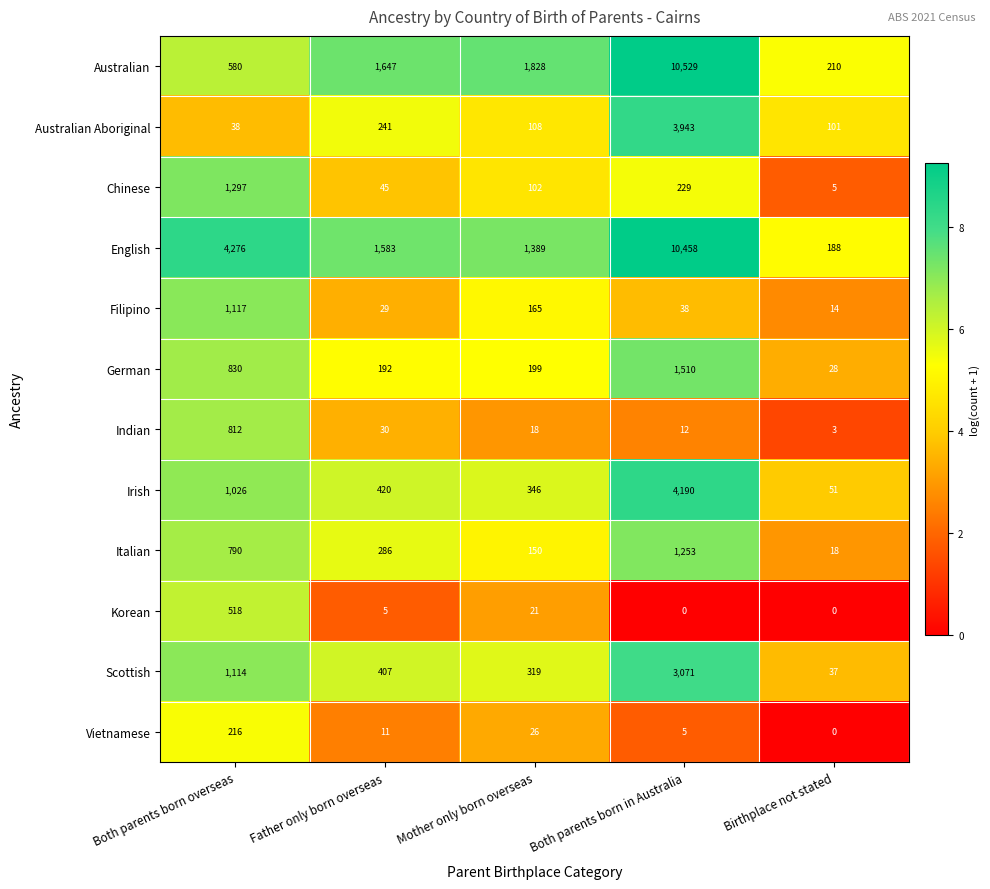

What is the total value across all series at Both parents born in Australia?

35238